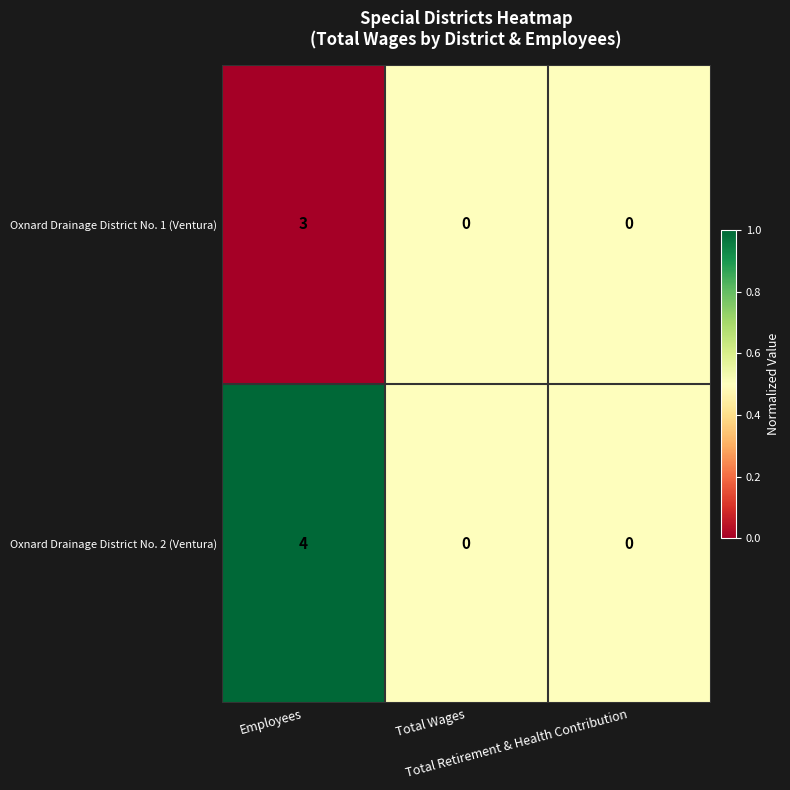

What is the difference between the maximum and minimum values in the Oxnard Drainage District No. 1 (Ventura) series?

3